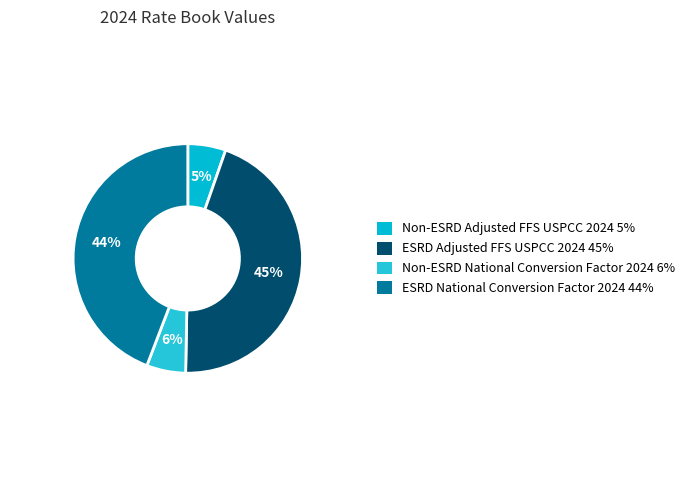

How many slices are in this pie chart?

4